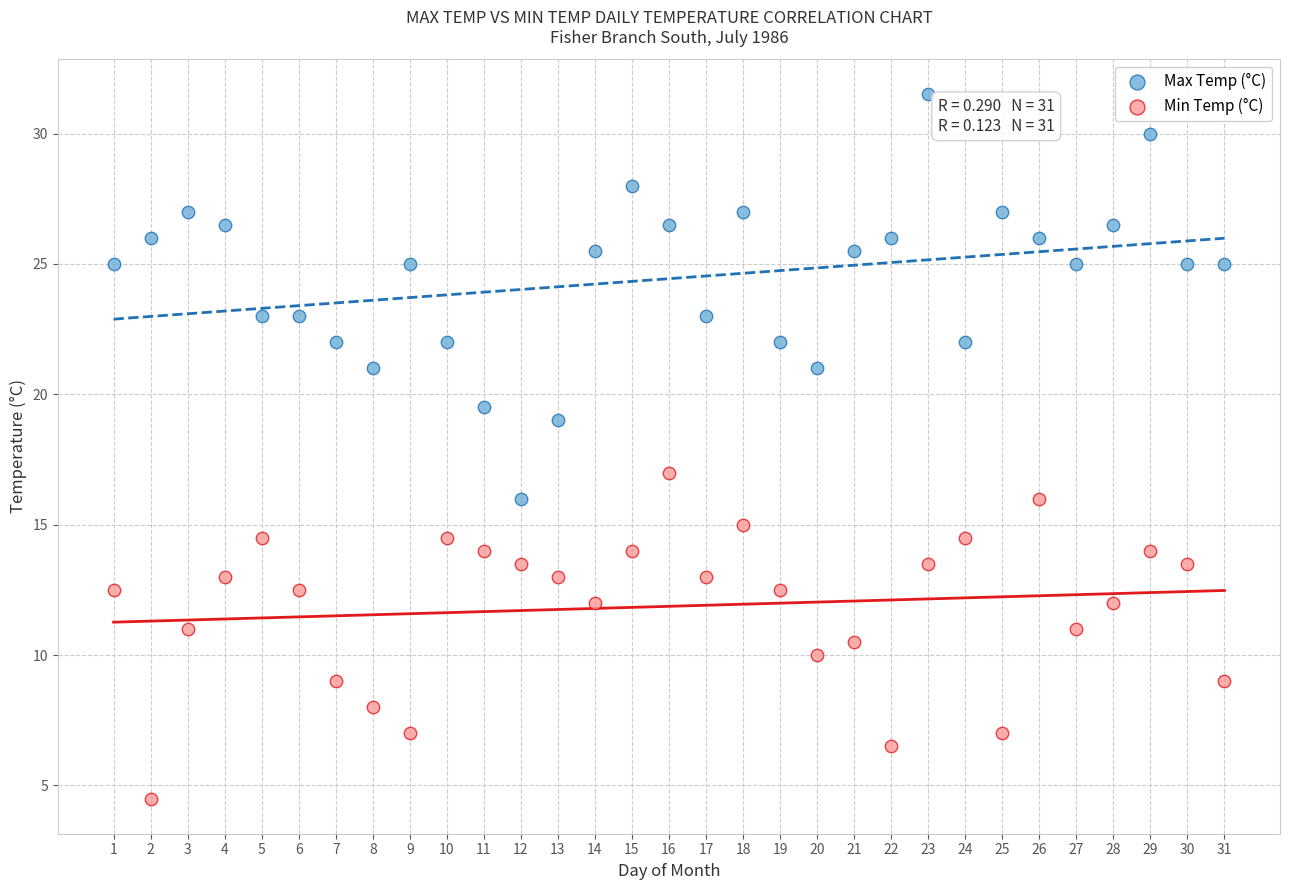

Across all data points, what is the range of Y values (max minus min)?

27.0